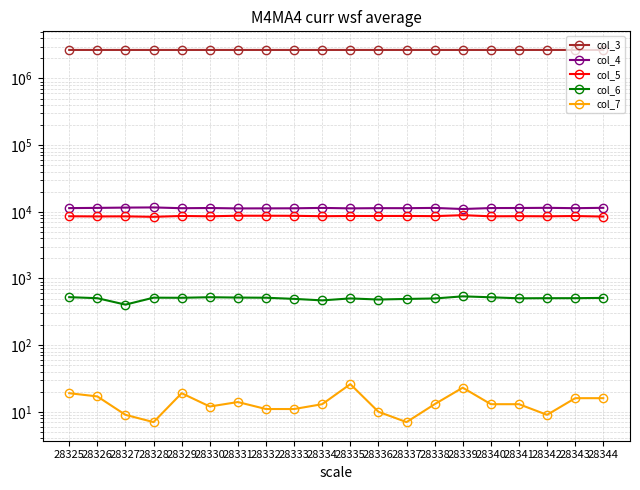

How many interior local peaks does the col_7 series have?

4